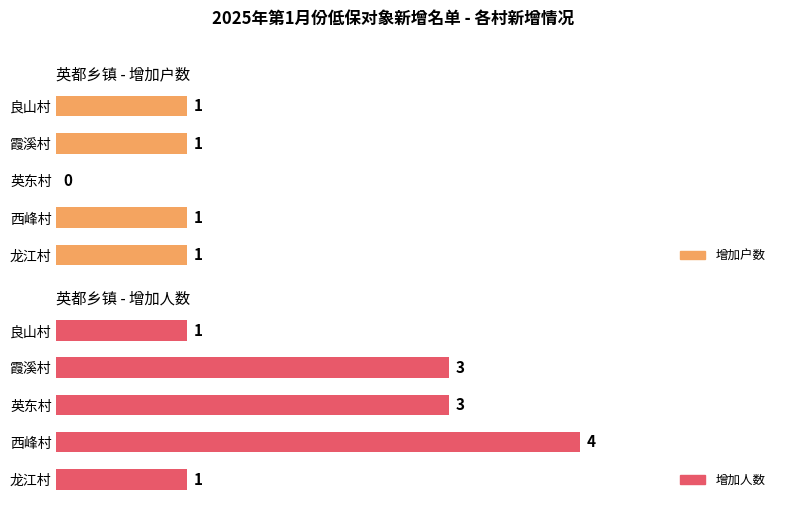

How many groups of bars are there?

5